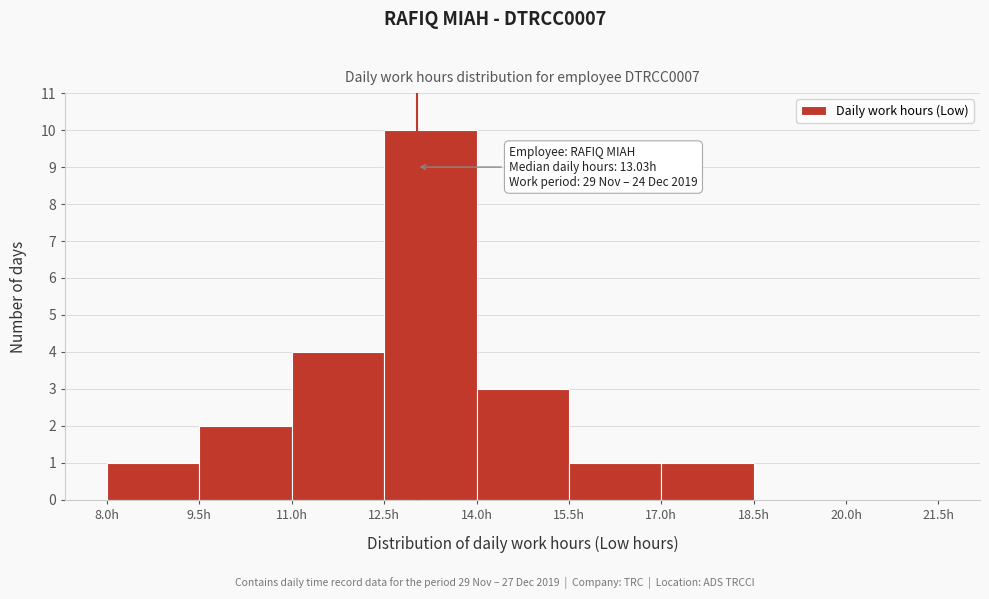

Which range on the x-axis has the tallest bar?

12.5 to 14.0